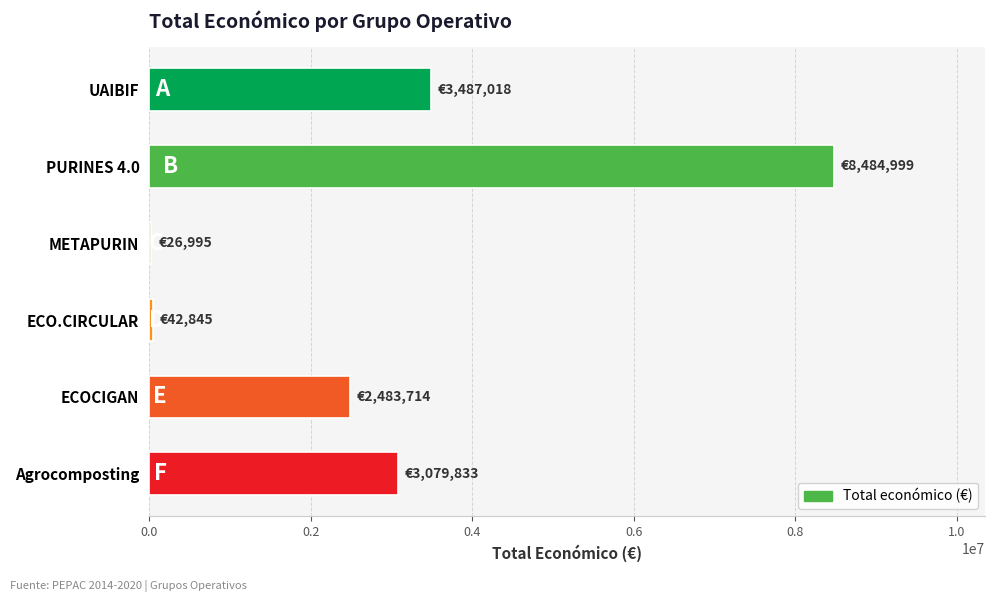

What is the sum of all values?

17605404